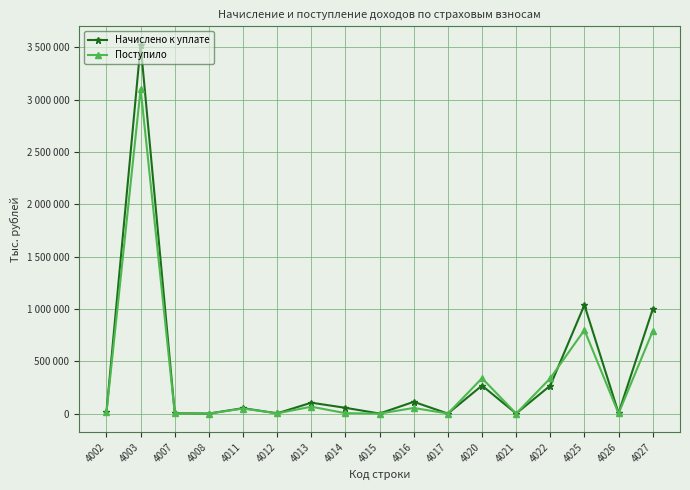

The Начислено к уплате series shows 148540 at 4013. True or false?

False